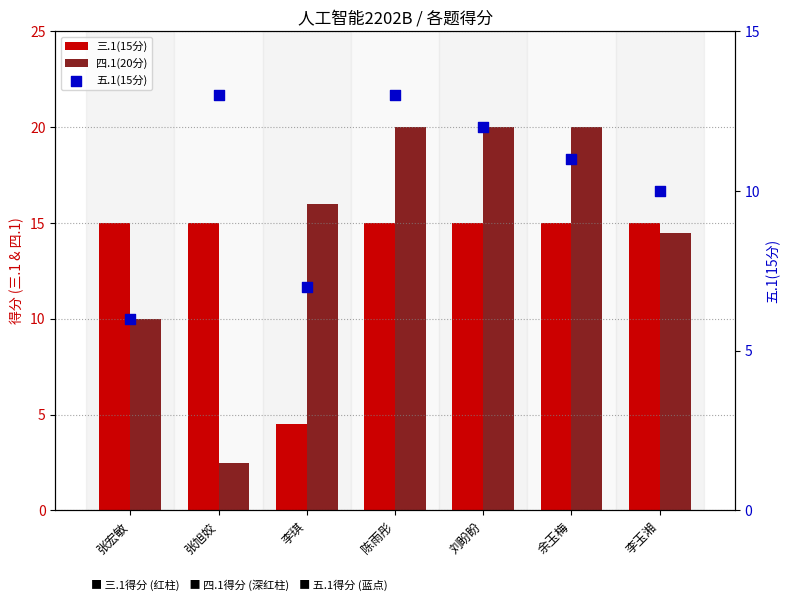

Which series has the widest spread of Y values?

四.1(20分)